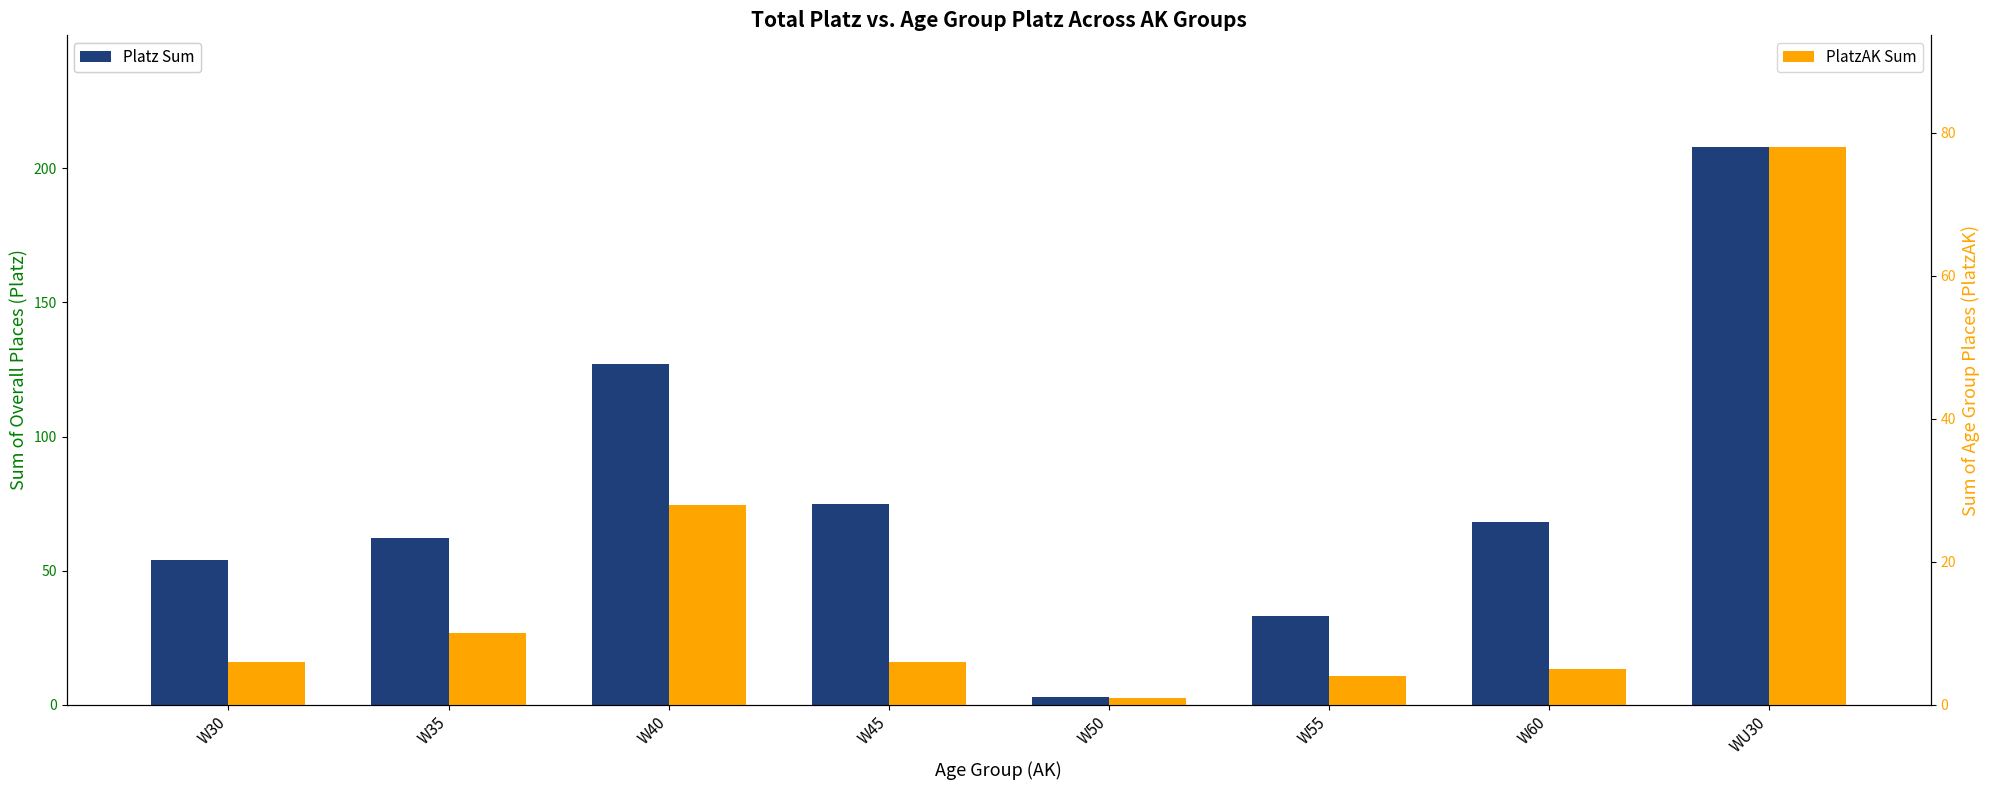

True or false: Platz Sum has a value of 105 at W60.

False